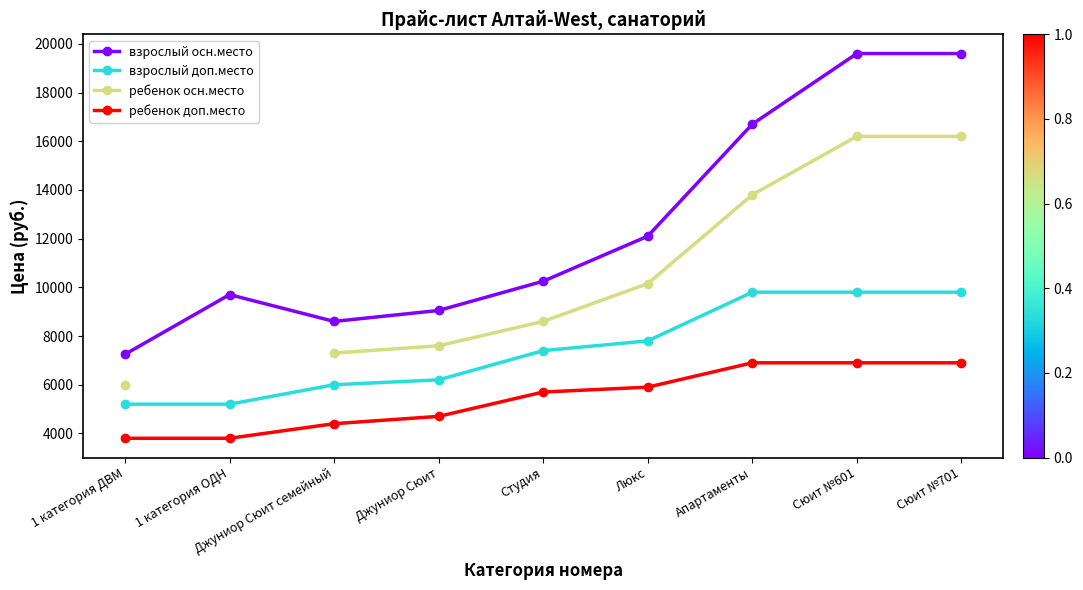

At which label is взрослый осн.место closest to 13425?

Люкс